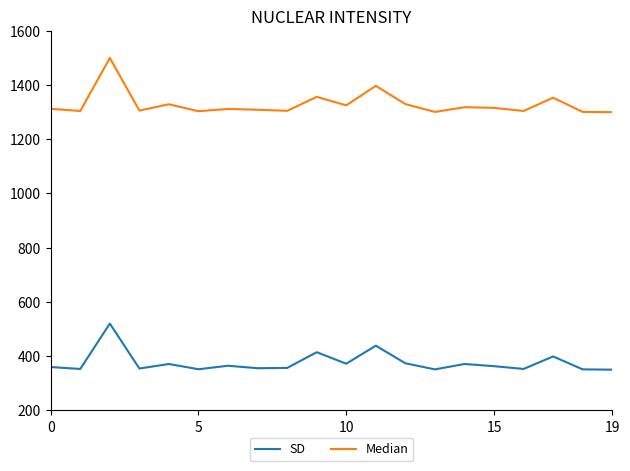

List the series in order of their peak value, lowest first.

SD, Median